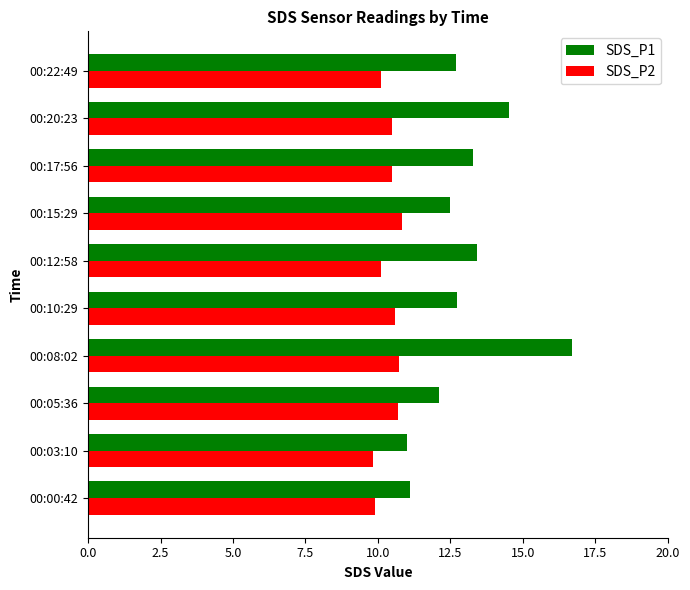

True or false: SDS_P1 has a value of 7.1 at 00:22:49.

False